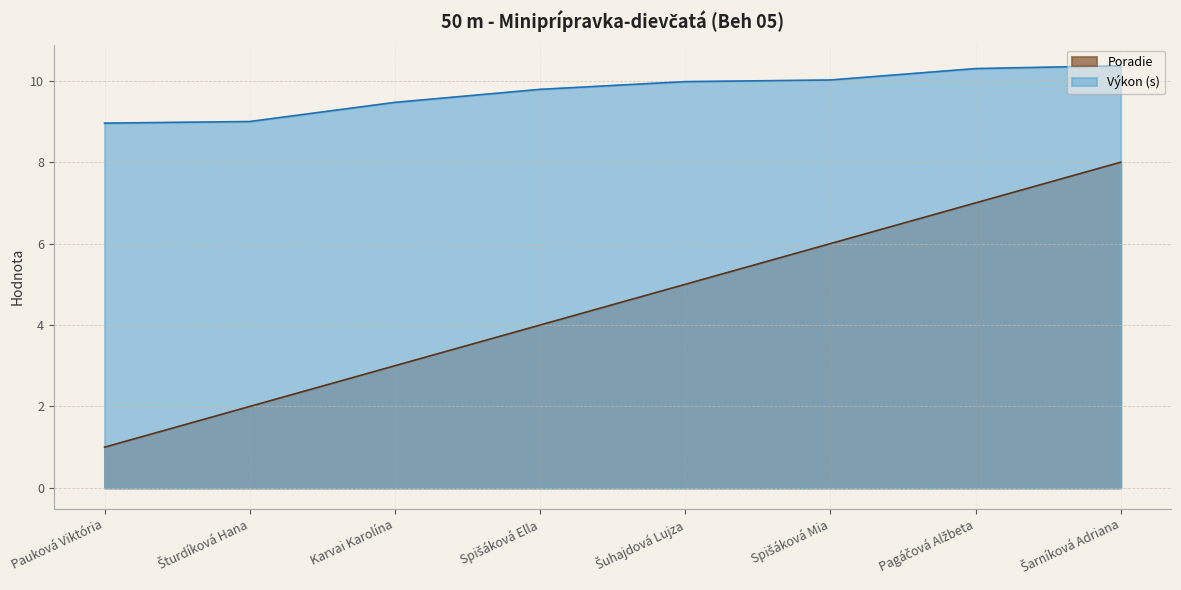

What position from the left is Karvai Karolína?

3